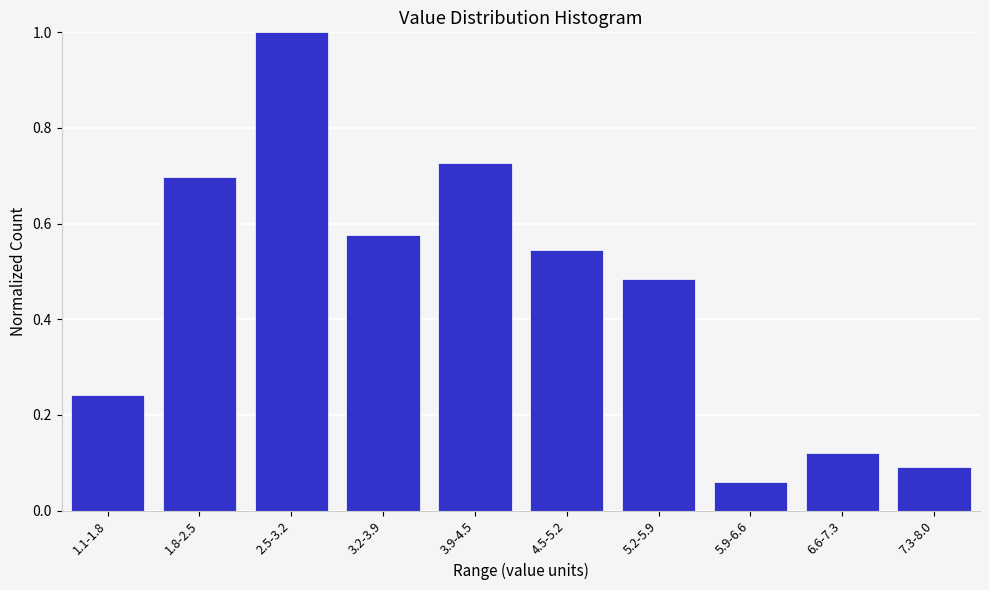

What is the change in value from 3.9-4.5 to 7.3-8.0?

-0.6